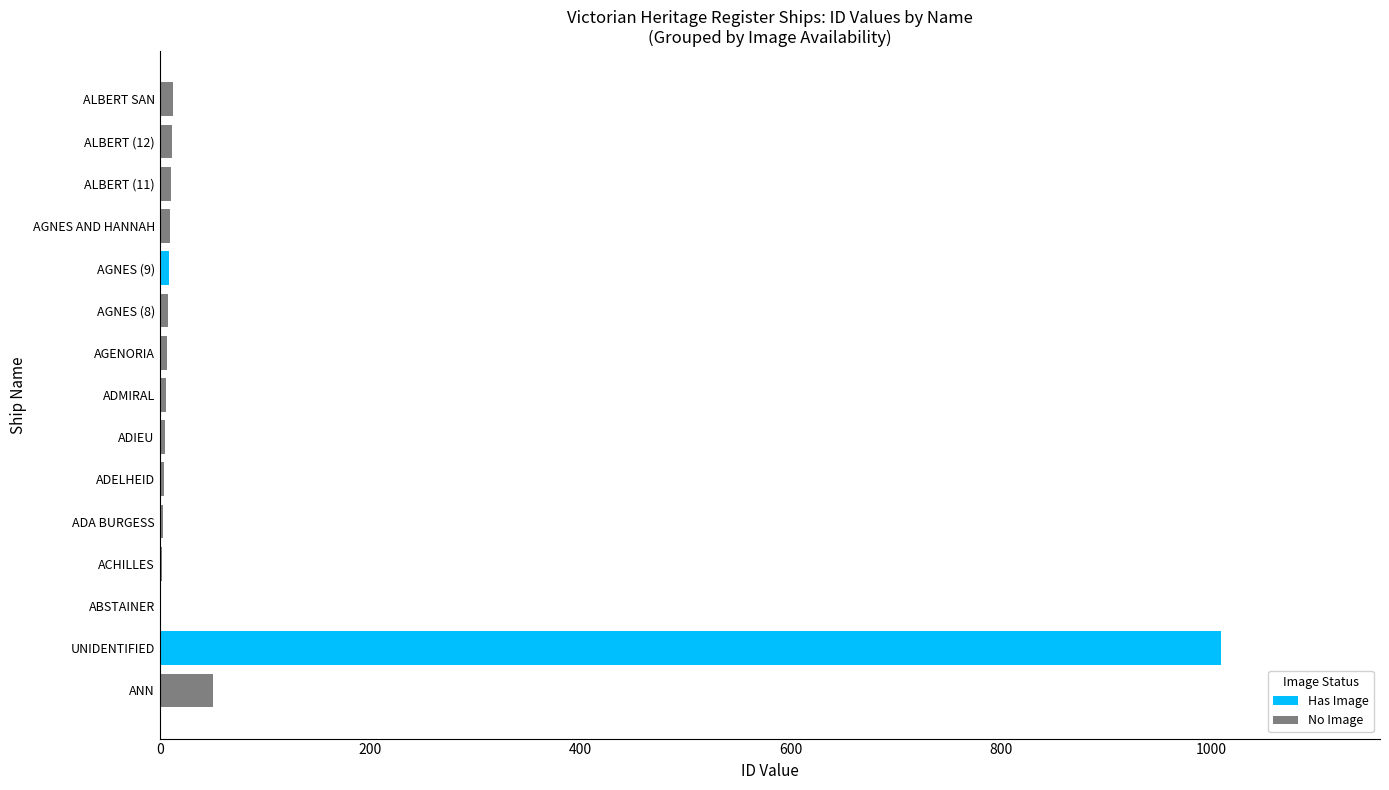

True or false: Has Image has a value of 0 at AGNES AND HANNAH.

True